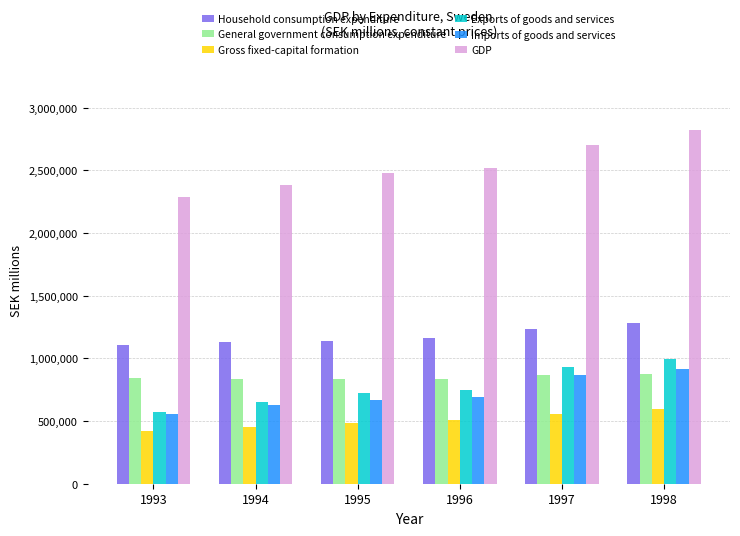

Read the Exports of goods and services value at 1994, to the nearest 10.

649200